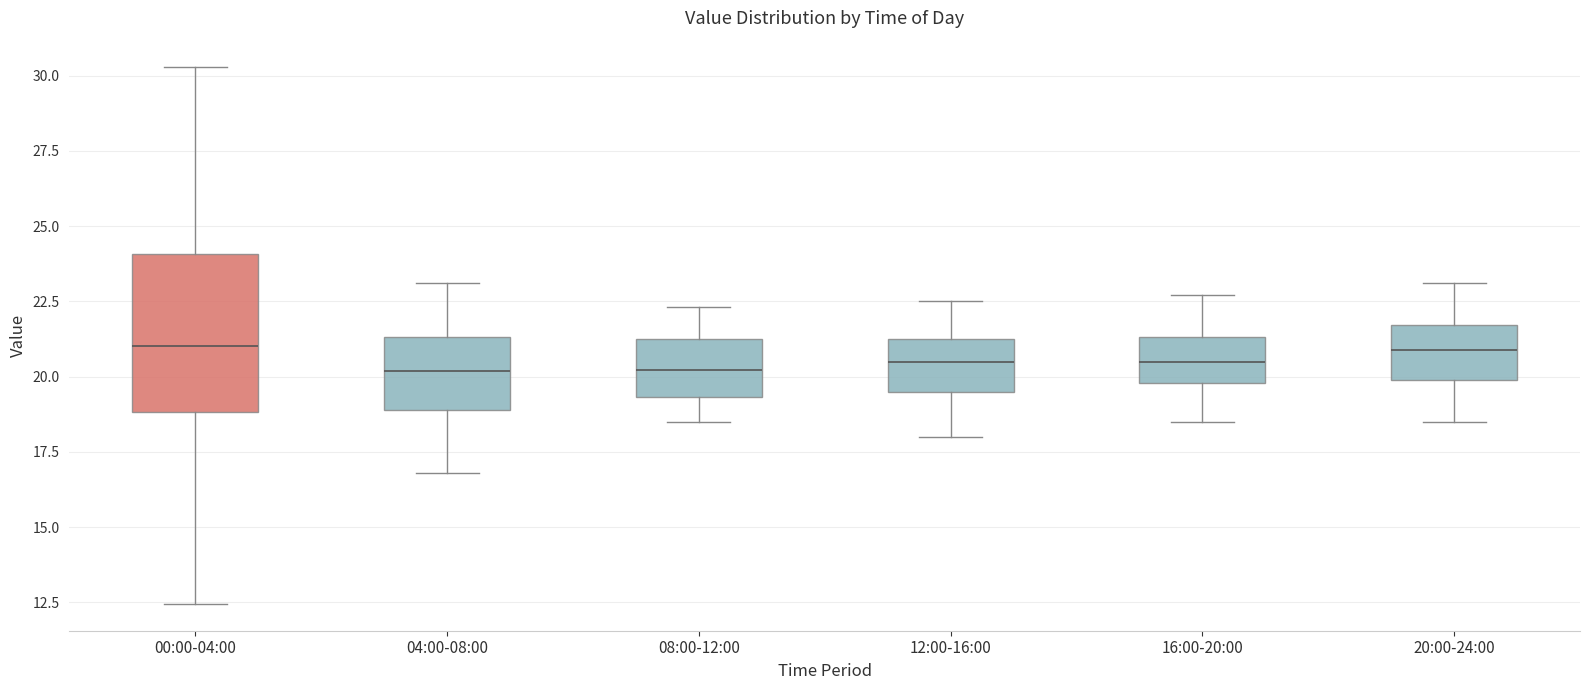

Reading left to right, read every box against the y-axis: the position of its median line, the range the box covers, and the ends of its whiskers. The values are not printed on the chart, so give them approximately, as read against the axis.

00:00-04:00: median 21.0, box 19.0 to 24.0, whiskers 12.5 to 30.5
04:00-08:00: median 20.0, box 19.0 to 21.5, whiskers 17.0 to 23.0
08:00-12:00: median 20.0, box 19.5 to 21.0, whiskers 18.5 to 22.5
12:00-16:00: median 20.5, box 19.5 to 21.5, whiskers 18.0 to 22.5
16:00-20:00: median 20.5, box 20.0 to 21.5, whiskers 18.5 to 22.5
20:00-24:00: median 21.0, box 20.0 to 21.5, whiskers 18.5 to 23.0